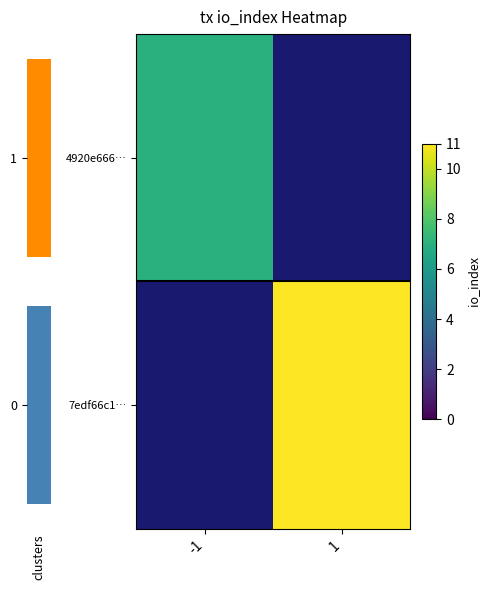

List the labels in order of 7edf66c1… value, smallest first.

-1, 1